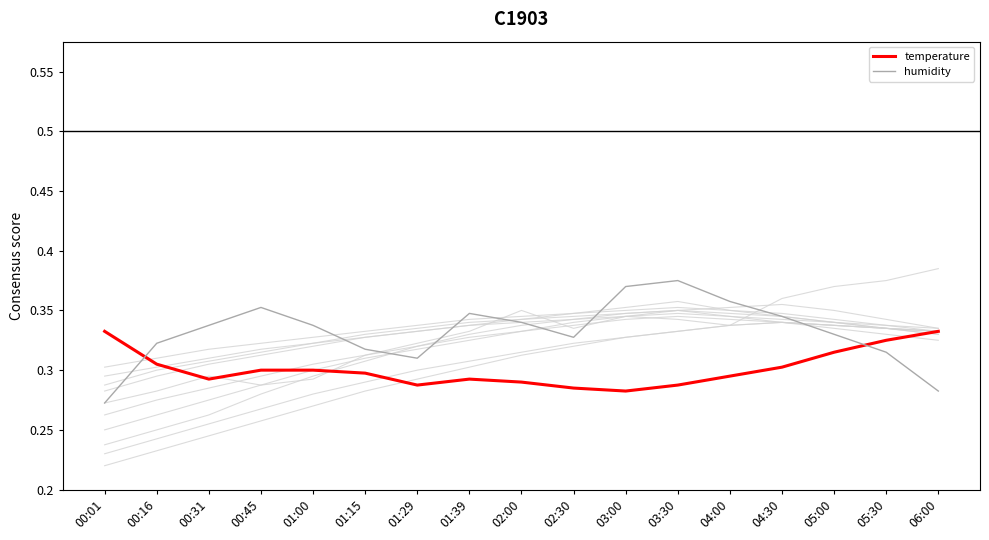

In temperature, how many points are lower than both neighbors (excluding endpoints)?

3